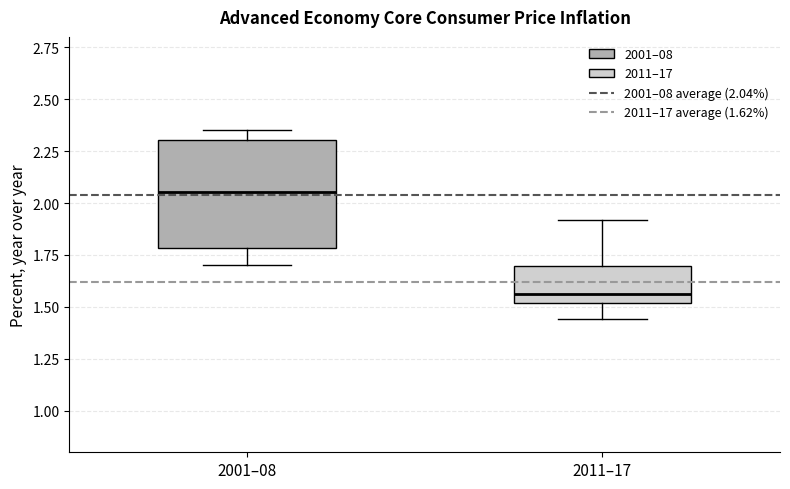

Where is the upper edge of the box for 2001–08 on the y-axis? The values are not printed on the chart, so give them approximately, as read against the axis.

2.30